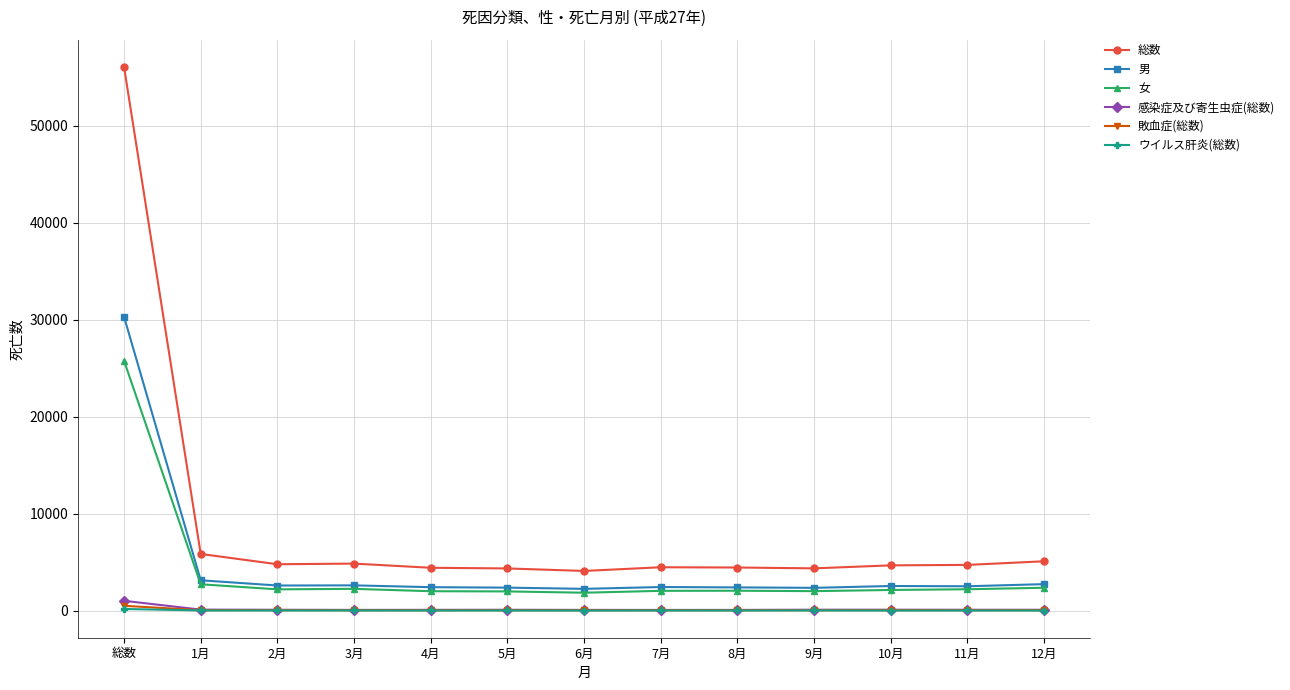

What is the label of the 8th point from the right?

5月